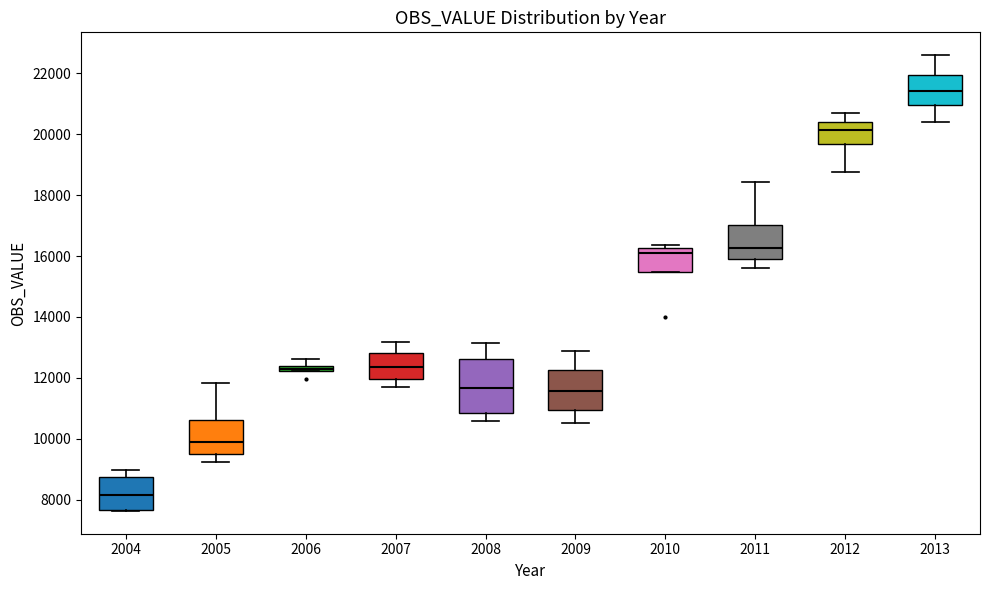

Where is the lower edge of the box at x = 2012 on the y-axis? The values are not printed on the chart, so give them approximately, as read against the axis.

19600